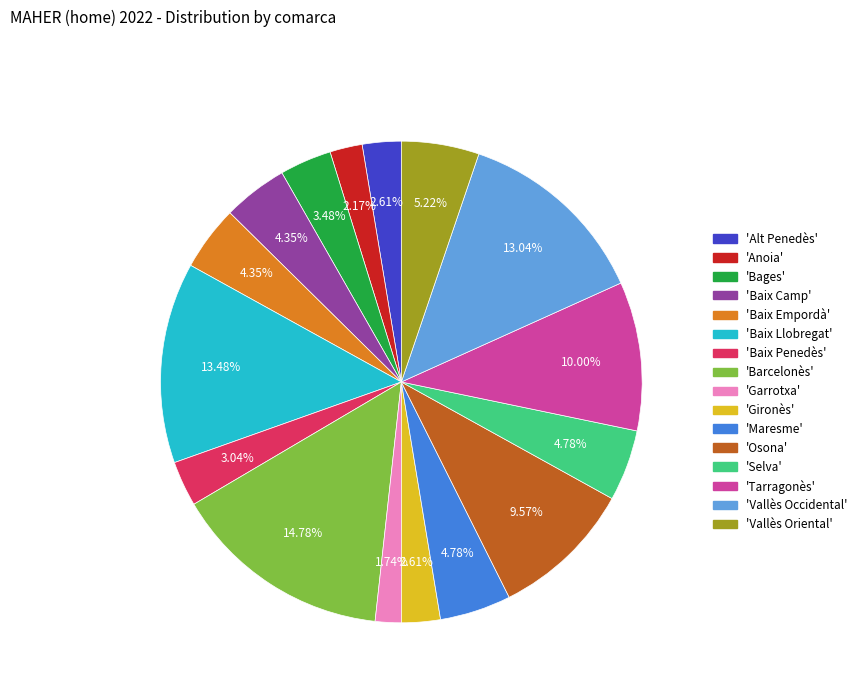

To the nearest percent, what is the average slice percentage?

6%